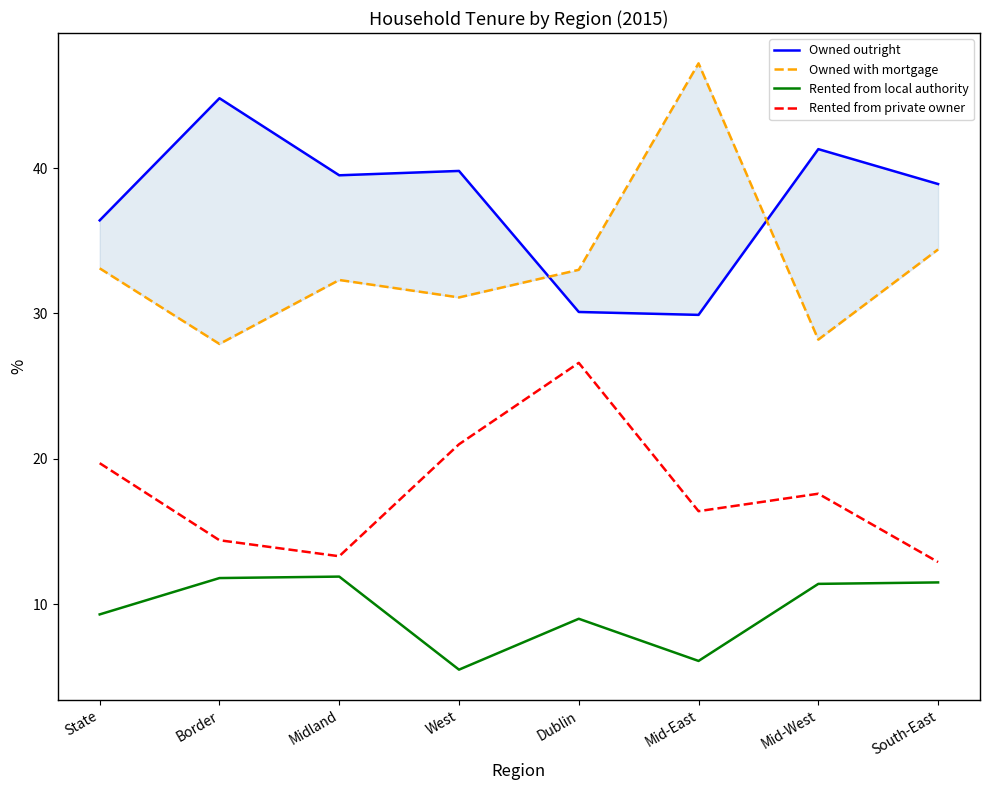

Is the value of Owned with mortgage at West greater than the value of Owned outright at West?

No